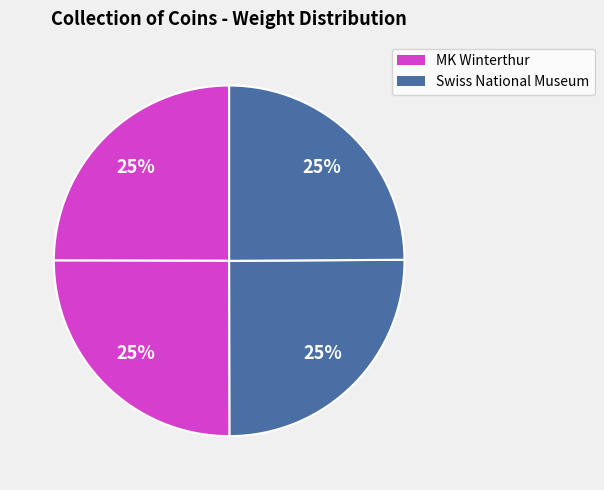

Is there a majority slice in this chart?

No